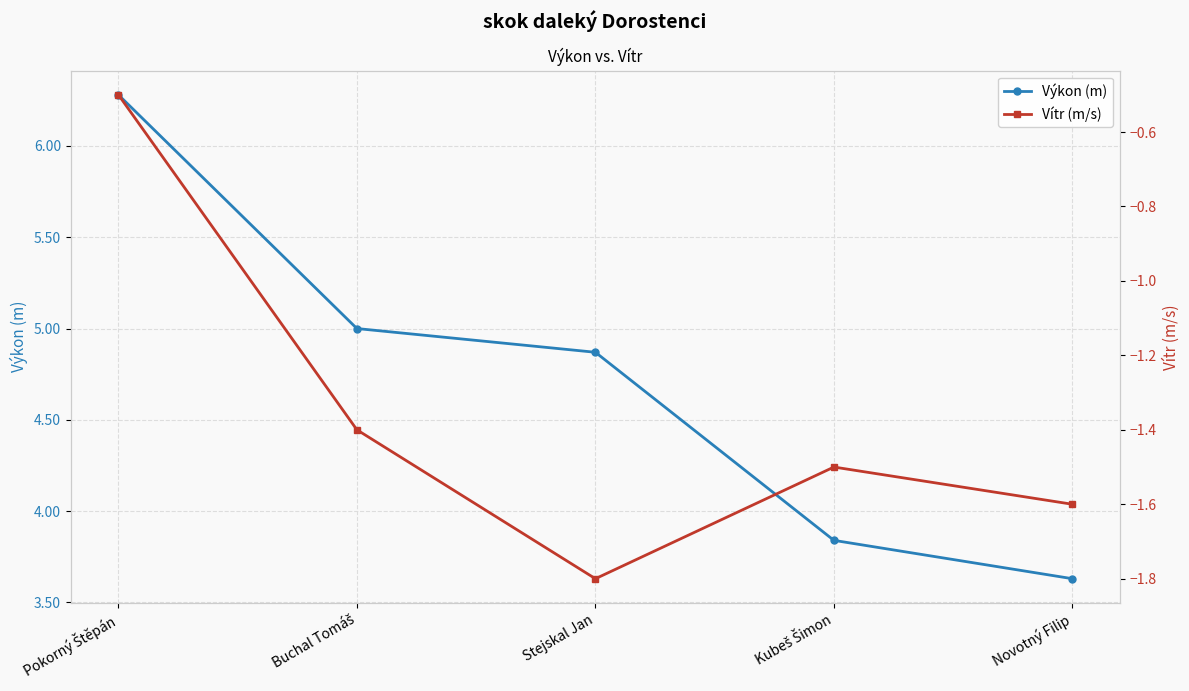

The value of Výkon (m) at Buchal Tomáš is 7.7. True or false?

False